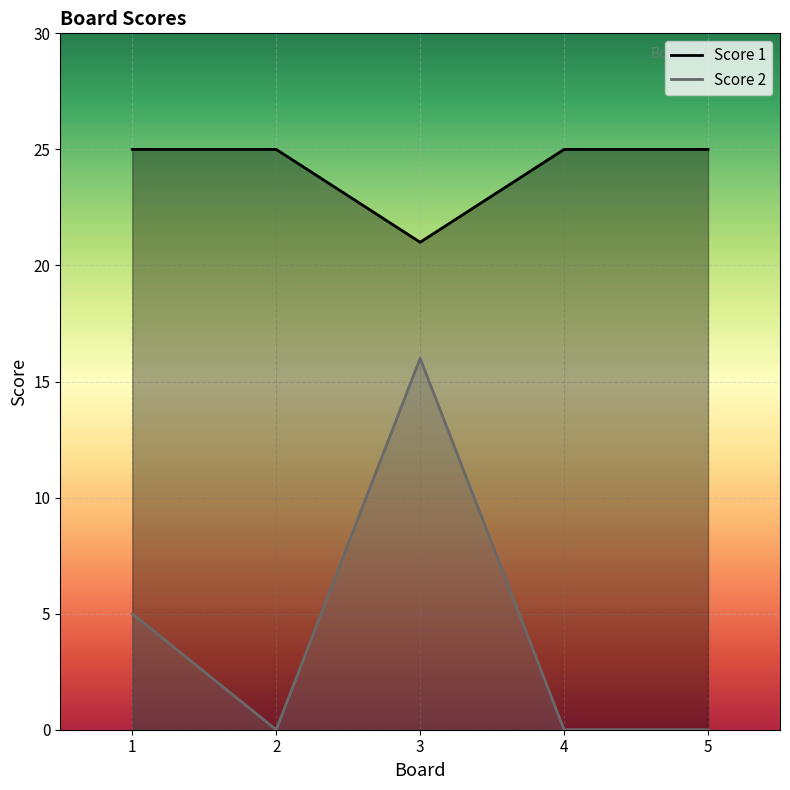

True or false: Score 1 and Score 2 intersect in this chart.

False